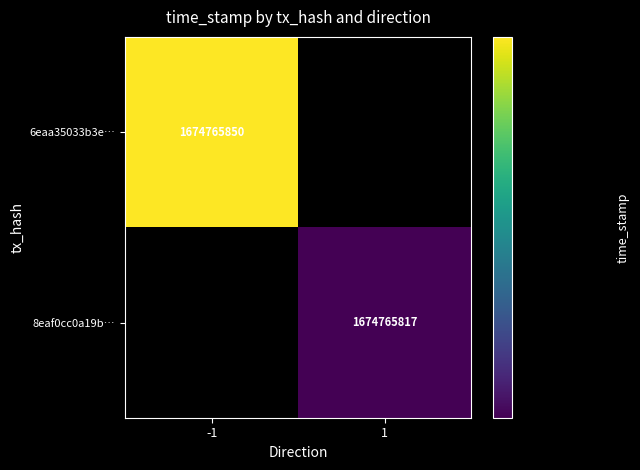

How many data points does each series have?

2